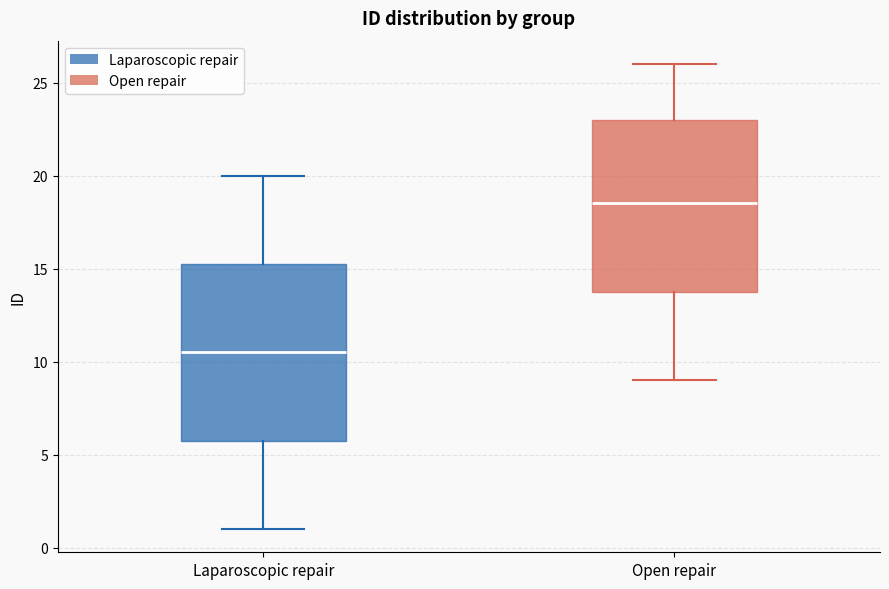

Reading left to right, read every box against the y-axis: the position of its median line, the range the box covers, and the ends of its whiskers. The values are not printed on the chart, so give them approximately, as read against the axis.

Laparoscopic repair: median 10.5, box 6.0 to 15.5, whiskers 1.0 to 20.0
Open repair: median 18.5, box 14.0 to 23.0, whiskers 9.0 to 26.0